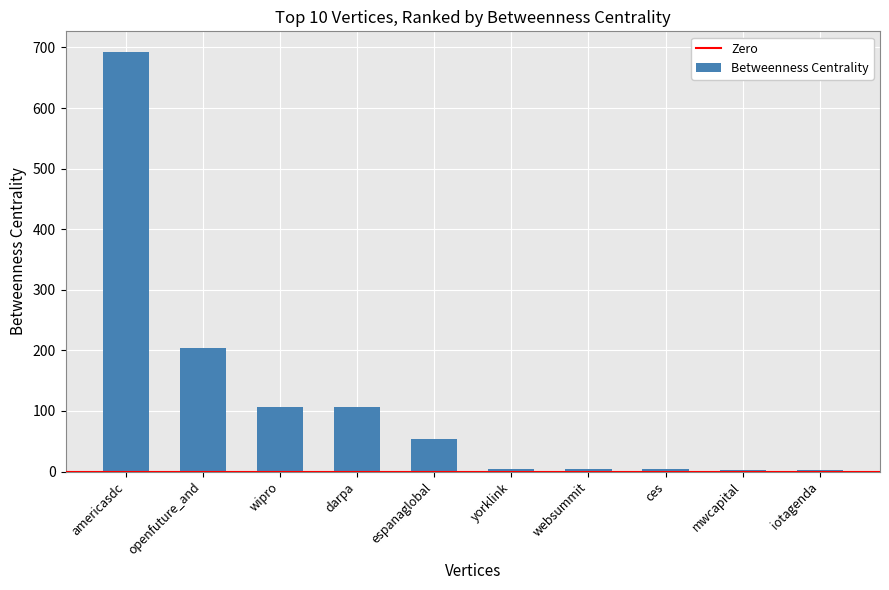

The value at wipro is 106.0. True or false?

True